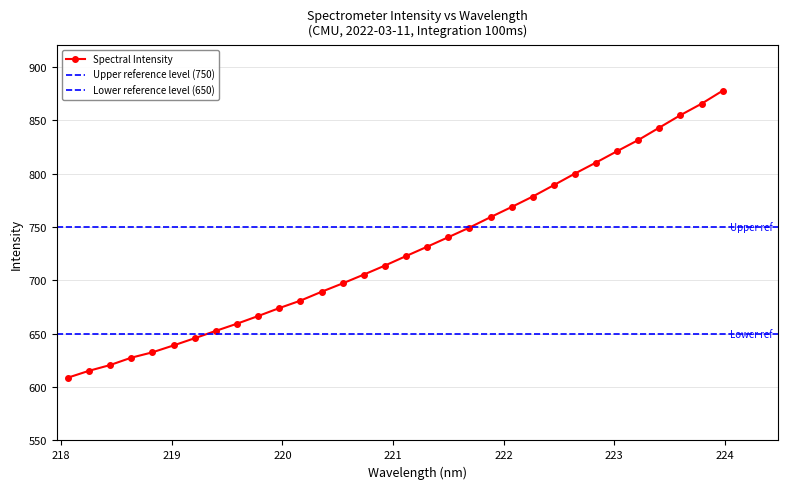

Rank the categories by value from lowest to highest.

218.0596, 218.2508, 218.442, 218.6332, 218.8244, 219.0156, 219.2067, 219.3979, 219.589, 219.7801, 219.9712, 220.1623, 220.3533, 220.5444, 220.7354, 220.9264, 221.1174, 221.3083, 221.4993, 221.6902, 221.8812, 222.0721, 222.263, 222.4538, 222.6447, 222.8355, 223.0264, 223.2172, 223.408, 223.5987, 223.7895, 223.9802